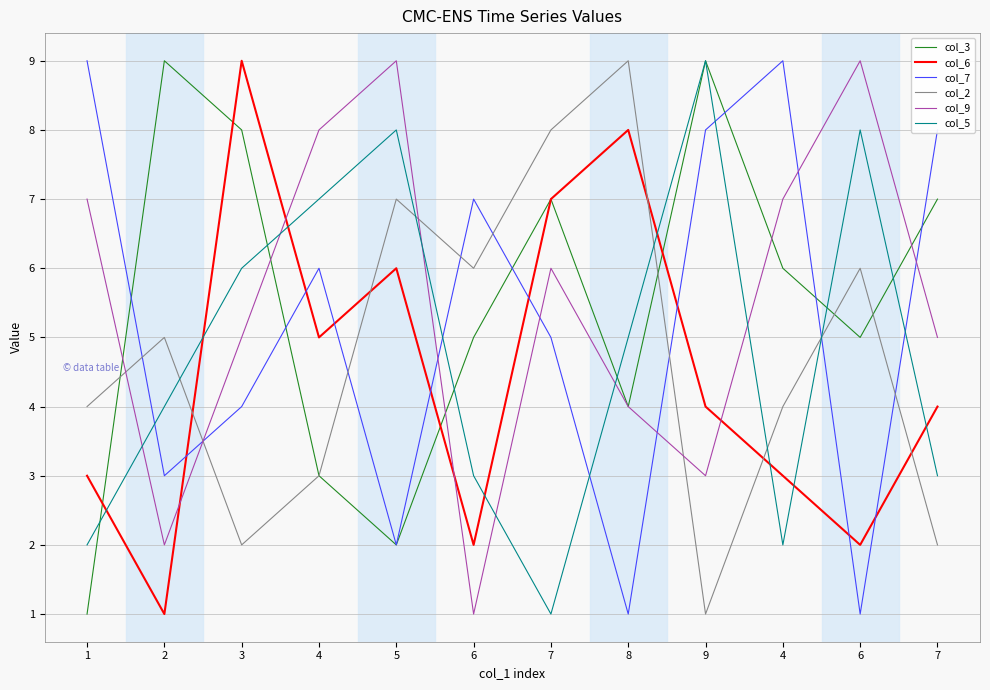

What are all the series names shown in the legend?

col_3, col_6, col_7, col_2, col_9, col_5